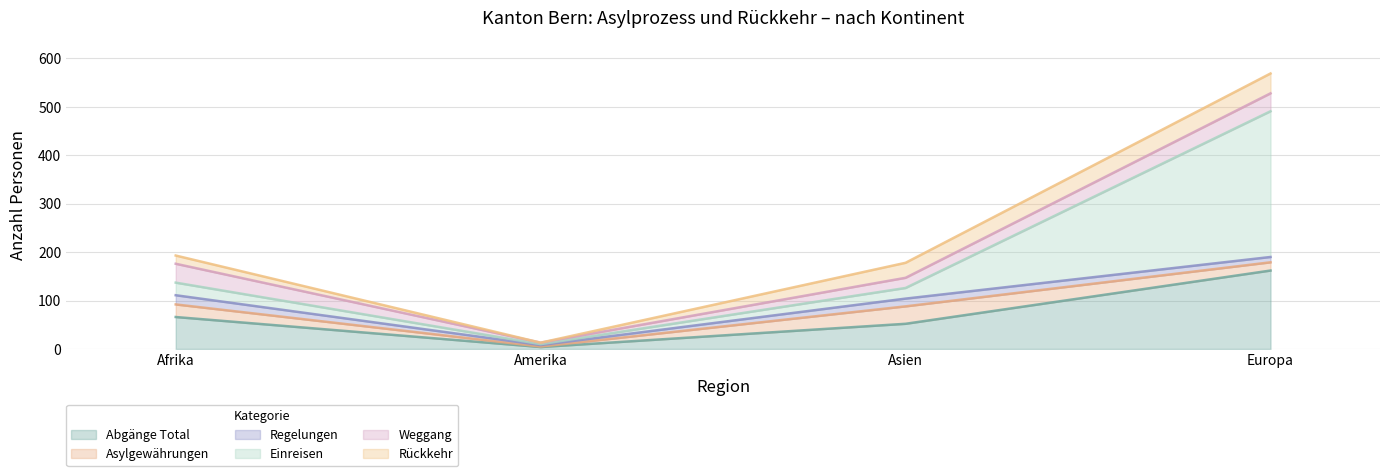

What is the highest value of the Abgänge Total series?

162